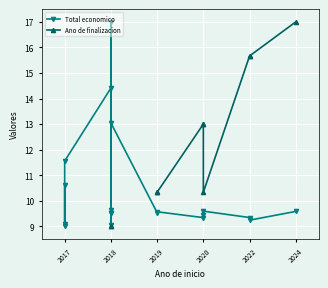

What are all the series names shown in the legend?

Total economico, Ano de finalizacion